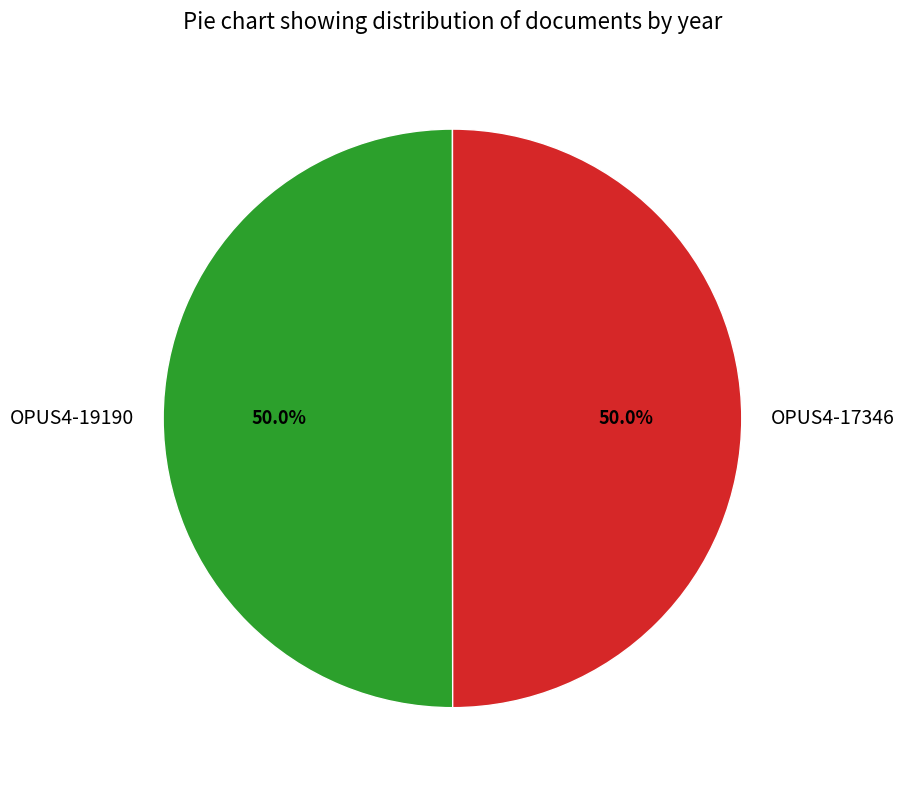

How many slices are in this pie chart?

2